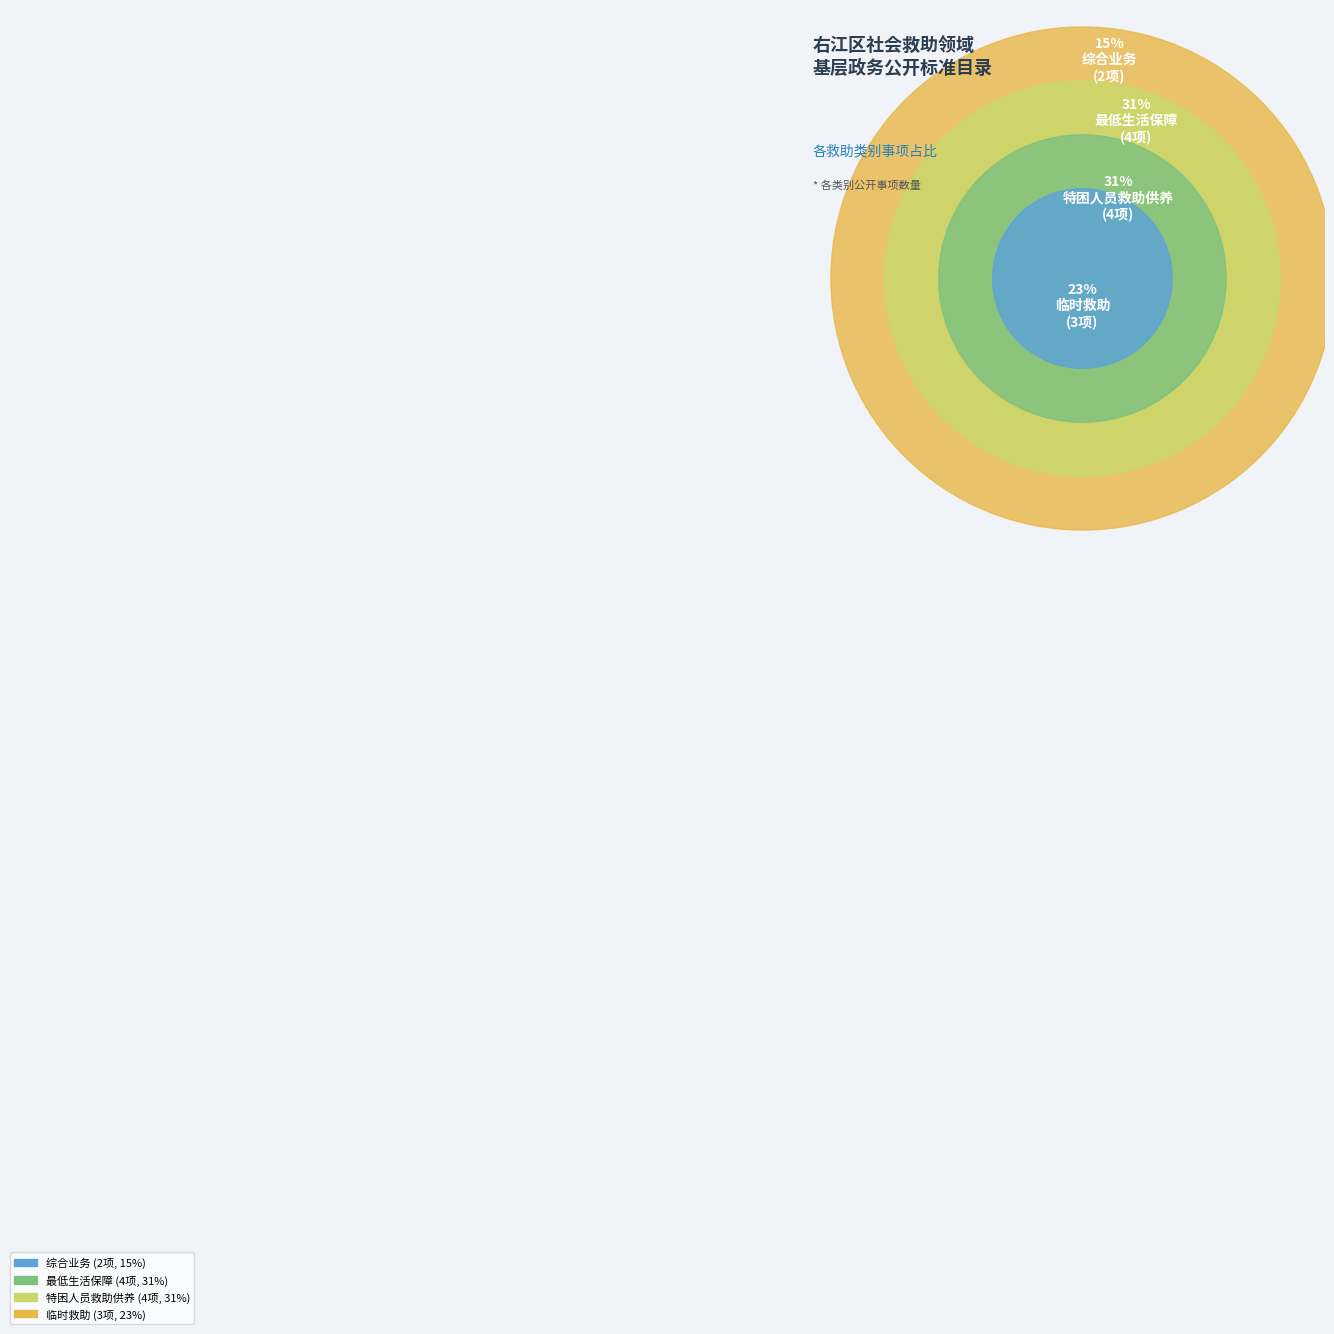

The 最低生活保障 slice represents 31% of the pie. True or false?

True